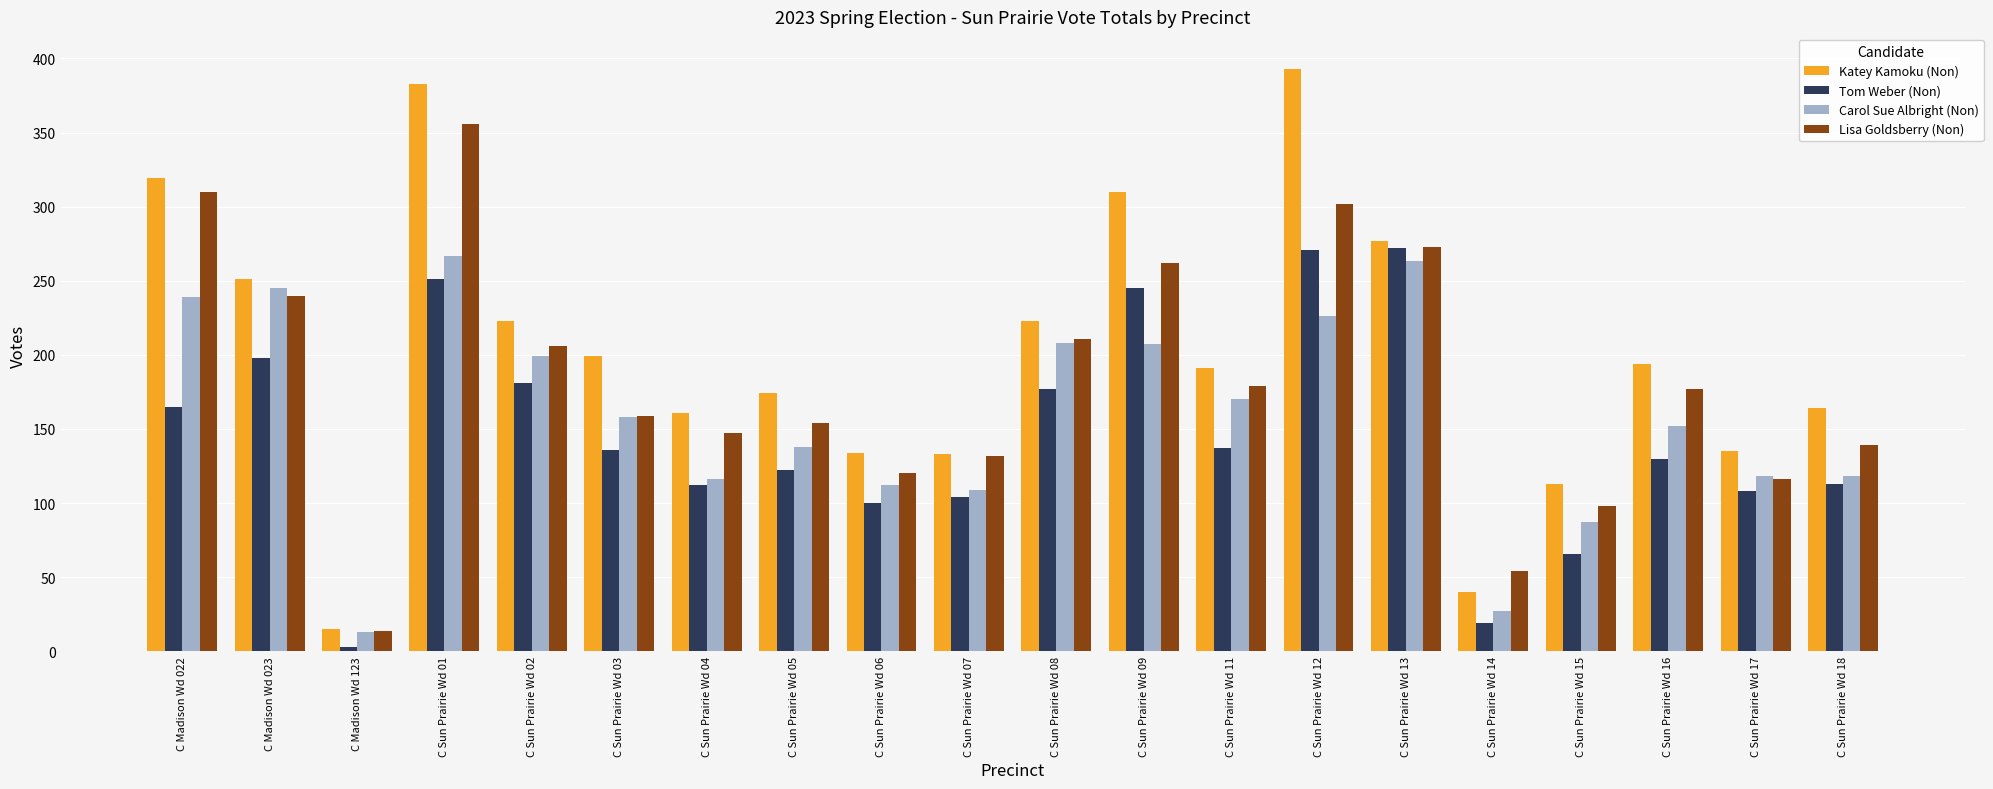

What is the sum of the Lisa Goldsberry (Non) values at C Sun Prairie Wd 05 and C Sun Prairie Wd 02?

360